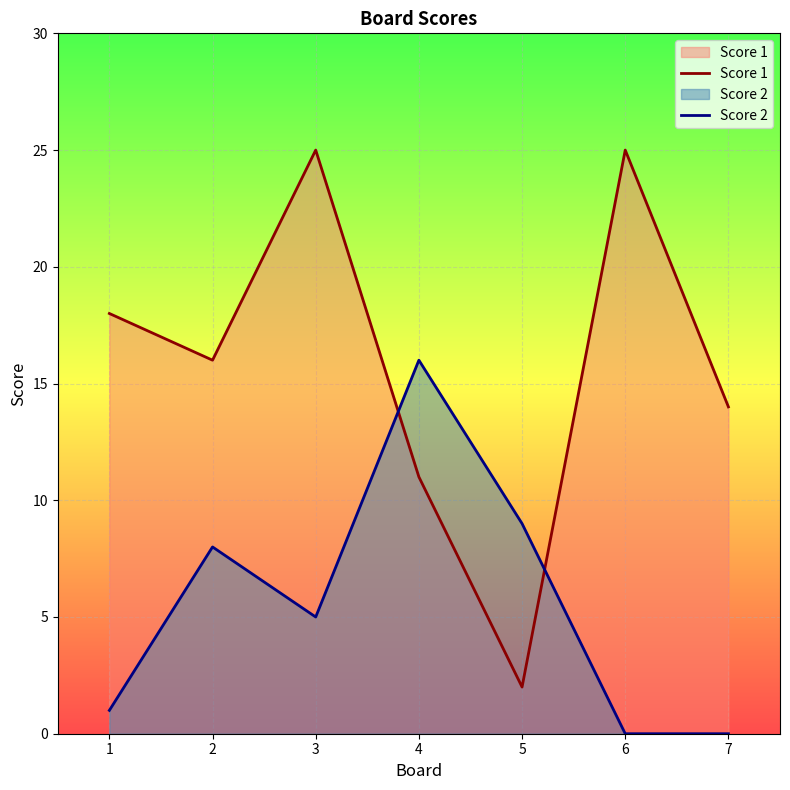

Reading left to right, what are all the values shown in this chart?

Score 1: 18	16	25	11	2	25	14
Score 2: 1	8	5	16	9	0	0